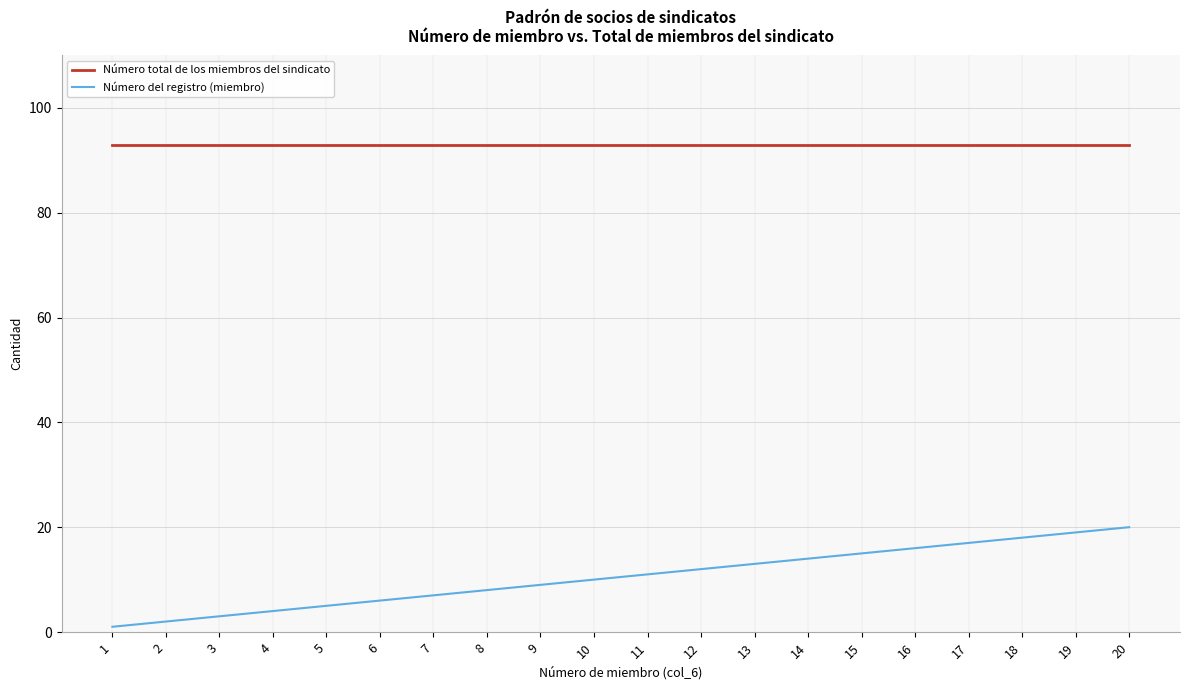

True or false: Número del registro (miembro) and Número total de los miembros del sindicato intersect in this chart.

False